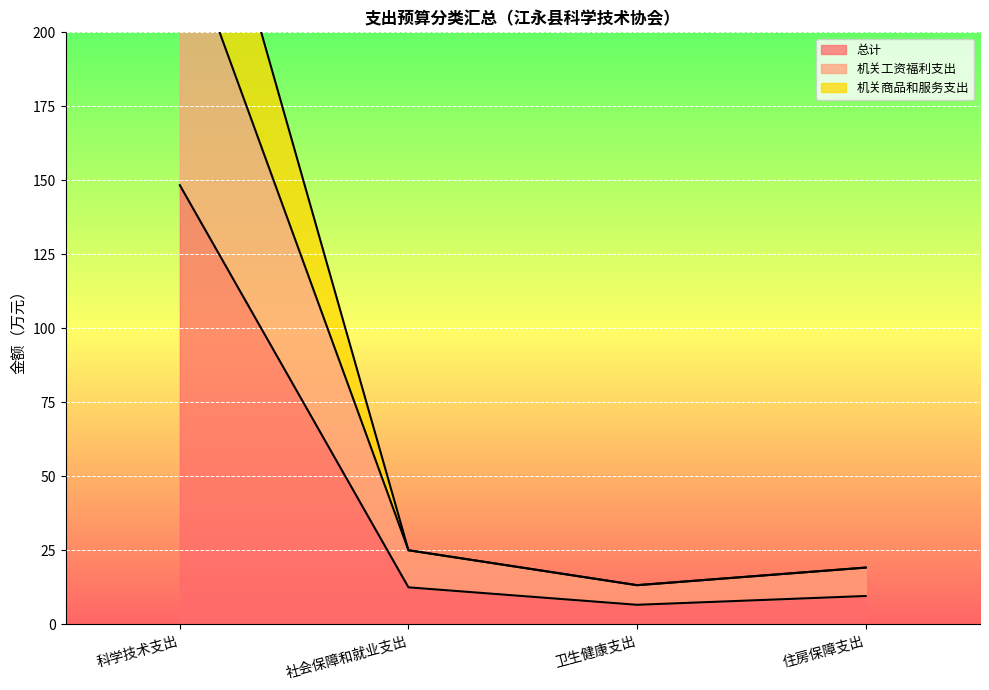

What is the label of the 4th point from the left?

住房保障支出